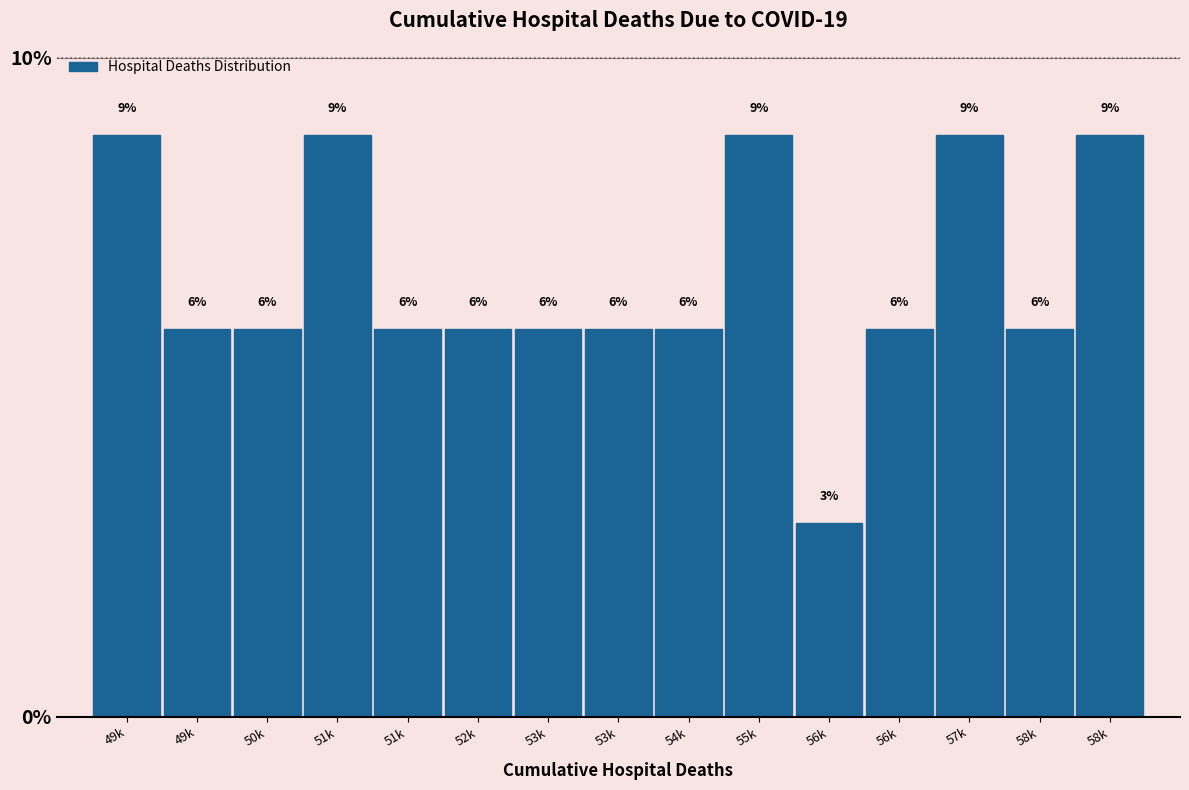

Are the bars horizontal?

No